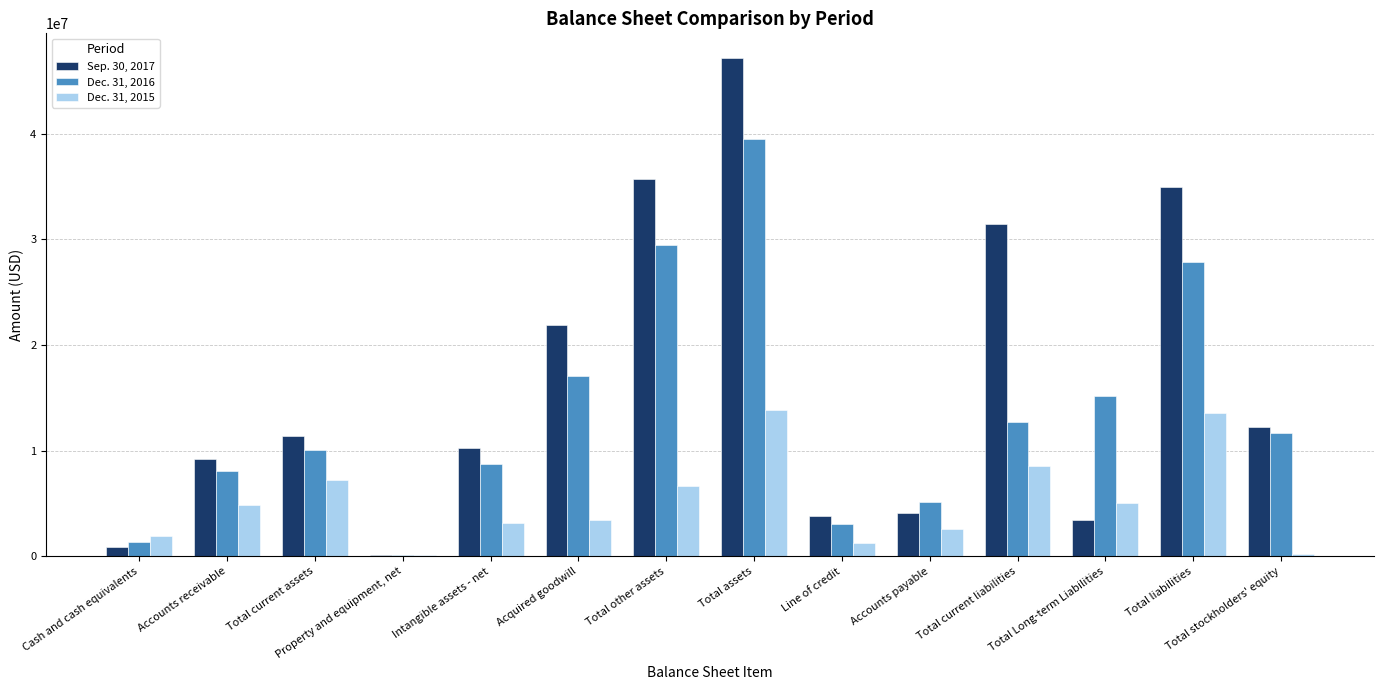

The Dec. 31, 2015 series shows 3470522 at Acquired goodwill. True or false?

True